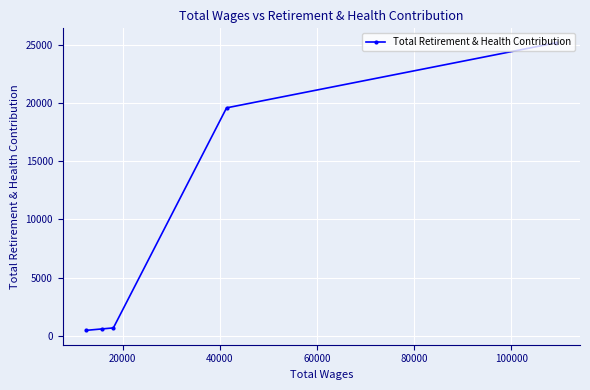

Count the number of values greater than 678.

2